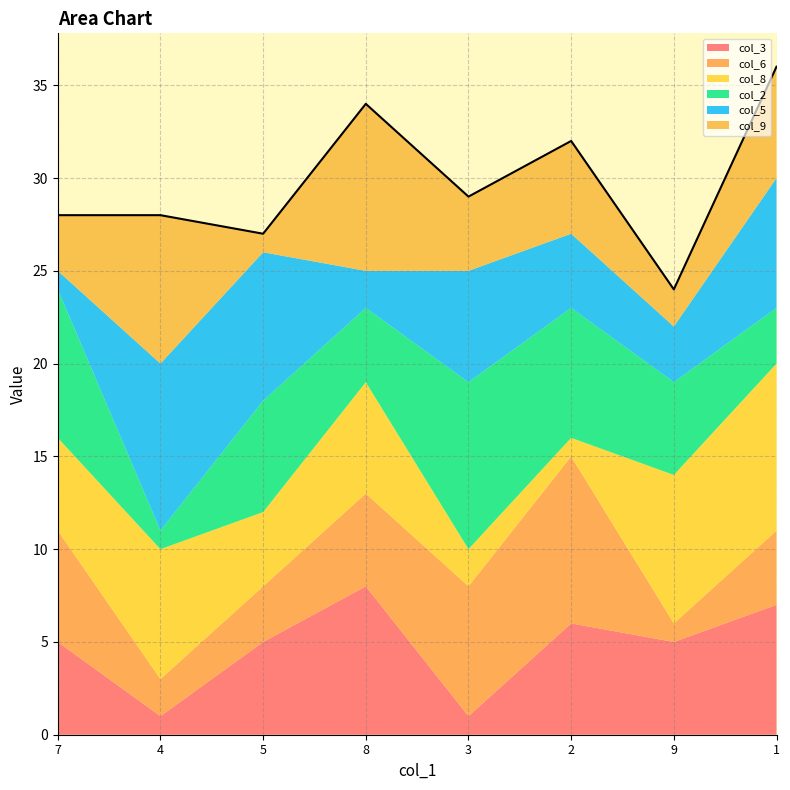

The value of col_3 at 9 is 7. True or false?

False